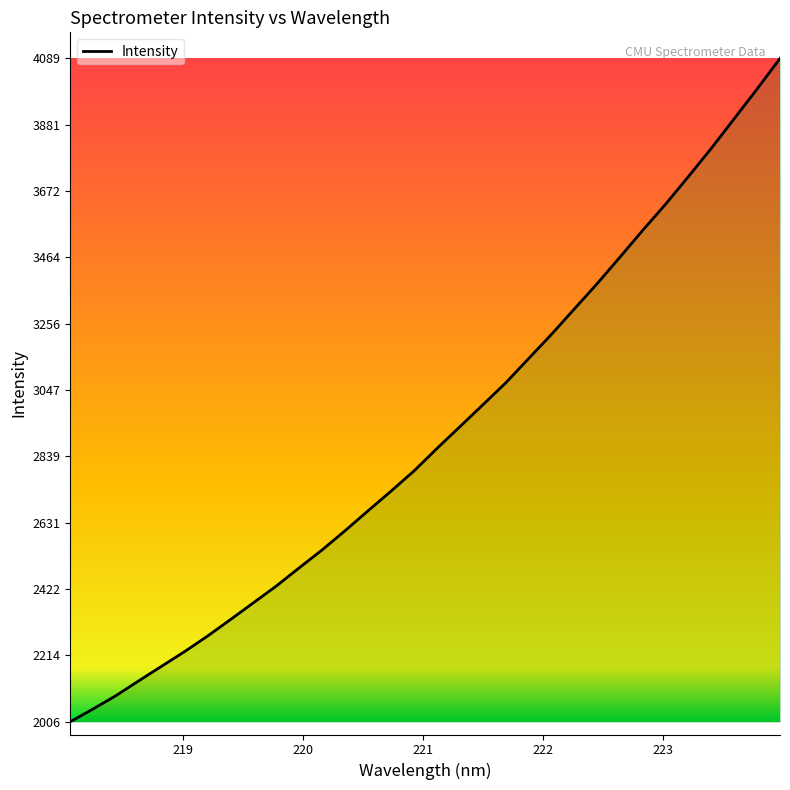

What is the maximum value shown in the chart?

4089.1